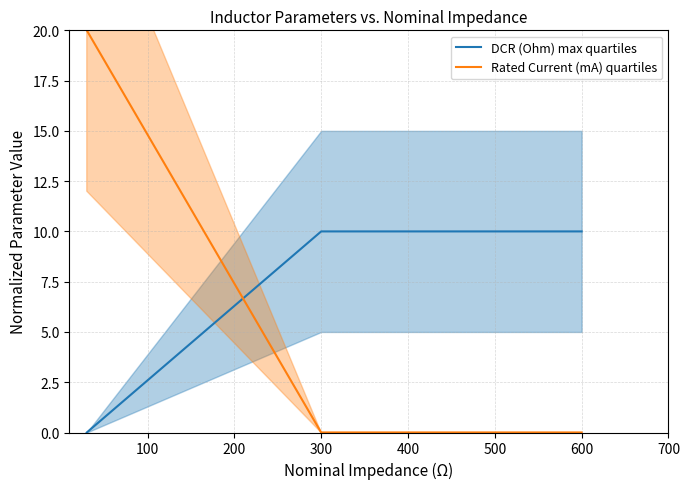

The Rated Current (mA) quartiles series shows -12 at 600. True or false?

False